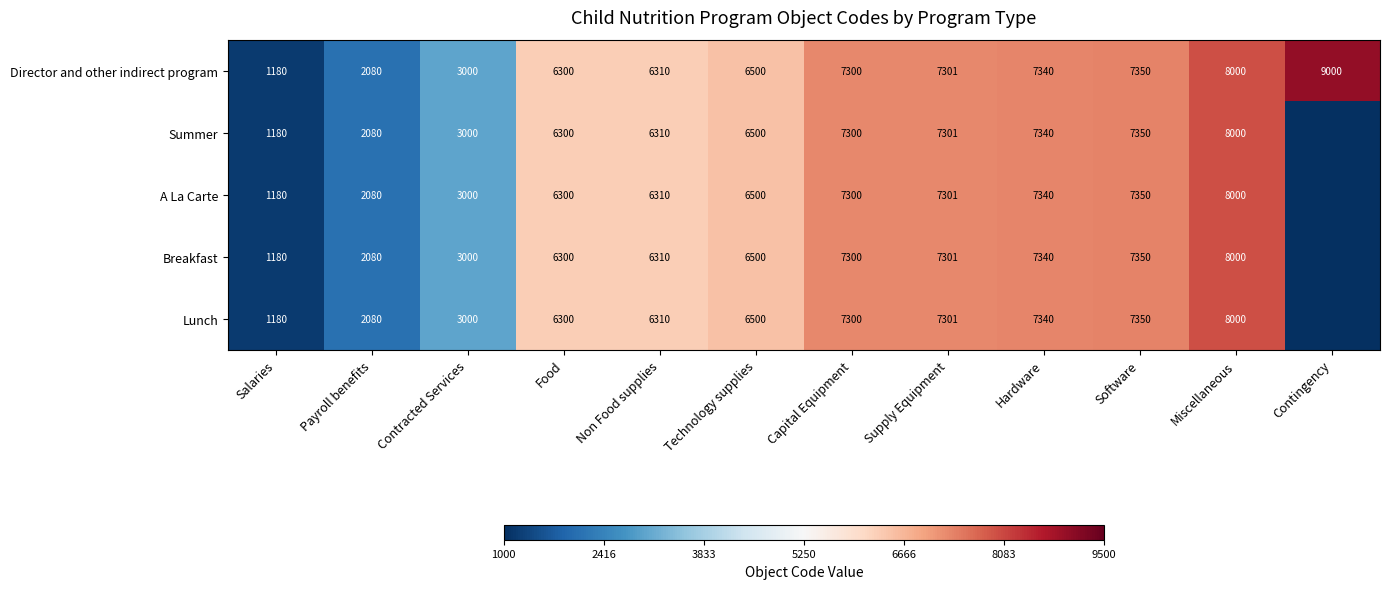

Between Capital Equipment and Hardware, which is larger?

Hardware